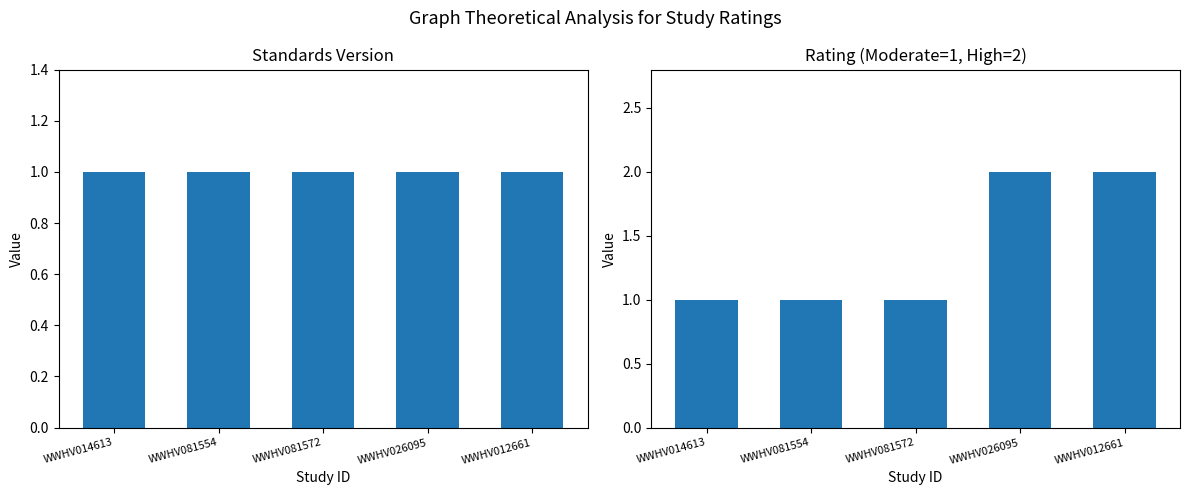

How many Rating (Moderate=1, High=2) values are between 1 and 2?

5